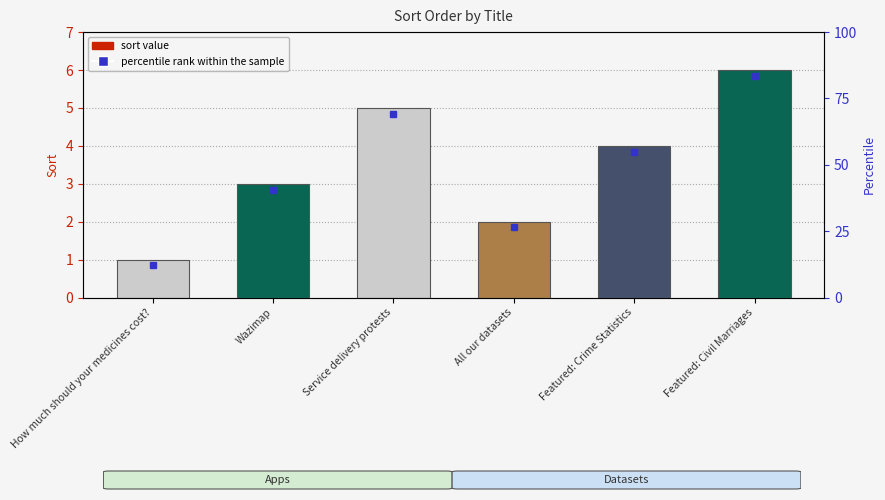

What is the value of the 4th bar from the left?

2